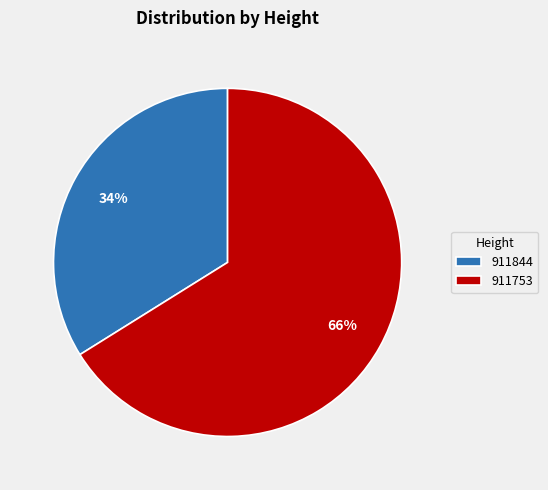

Does any single category account for the majority?

Yes